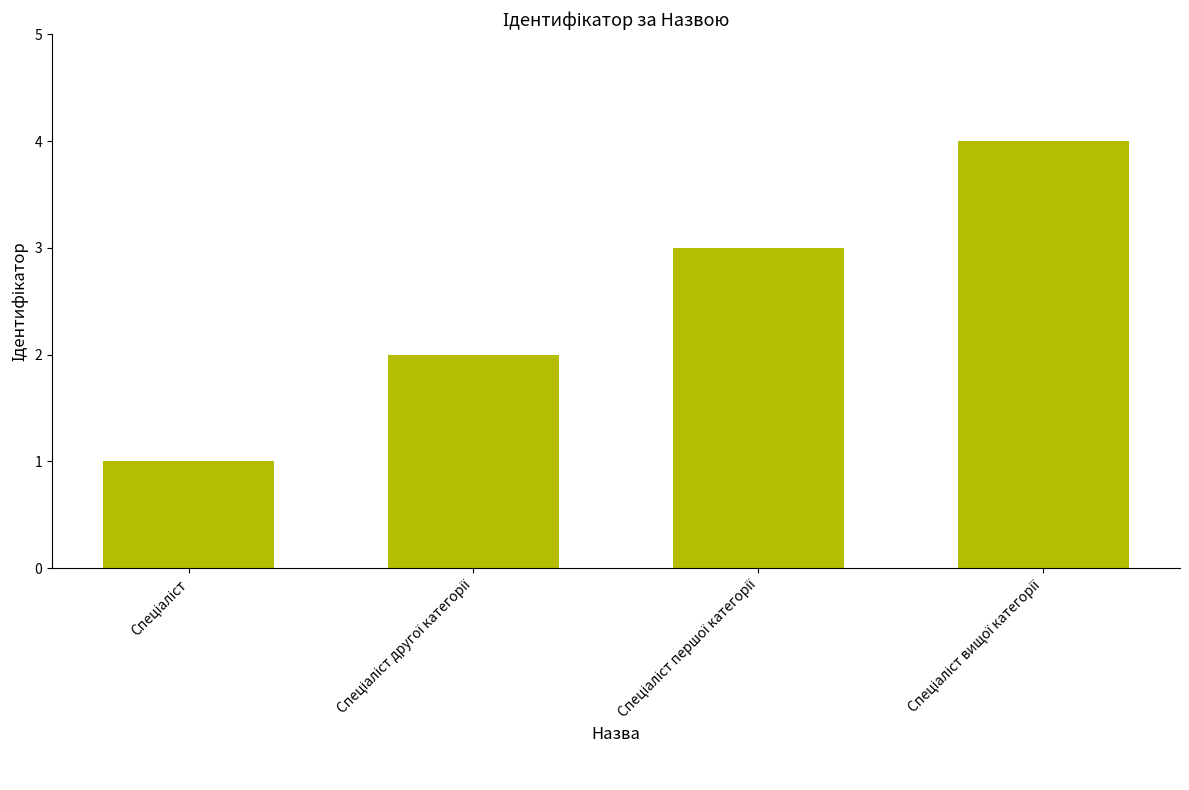

How many distinct data groups are displayed?

1